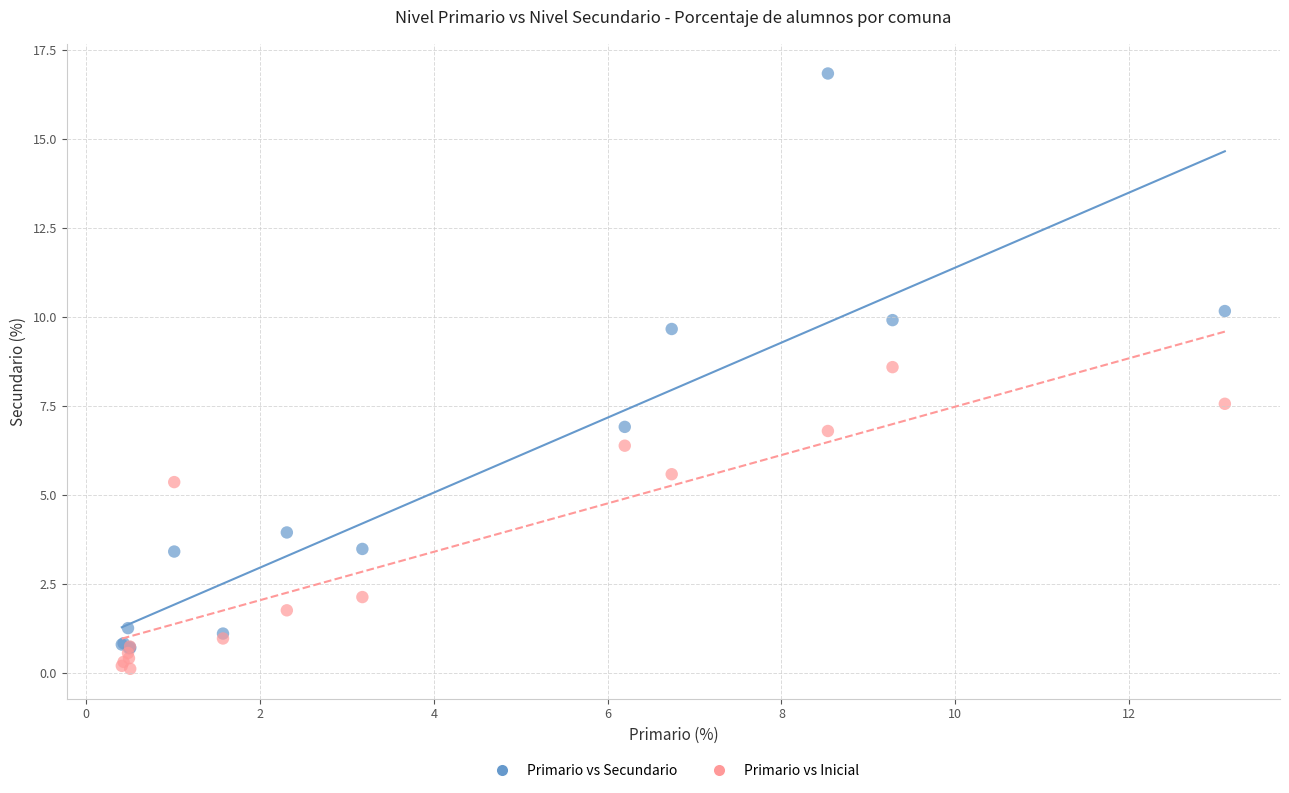

What are all the series names shown in the legend?

Primario vs Secundario, Primario vs Inicial